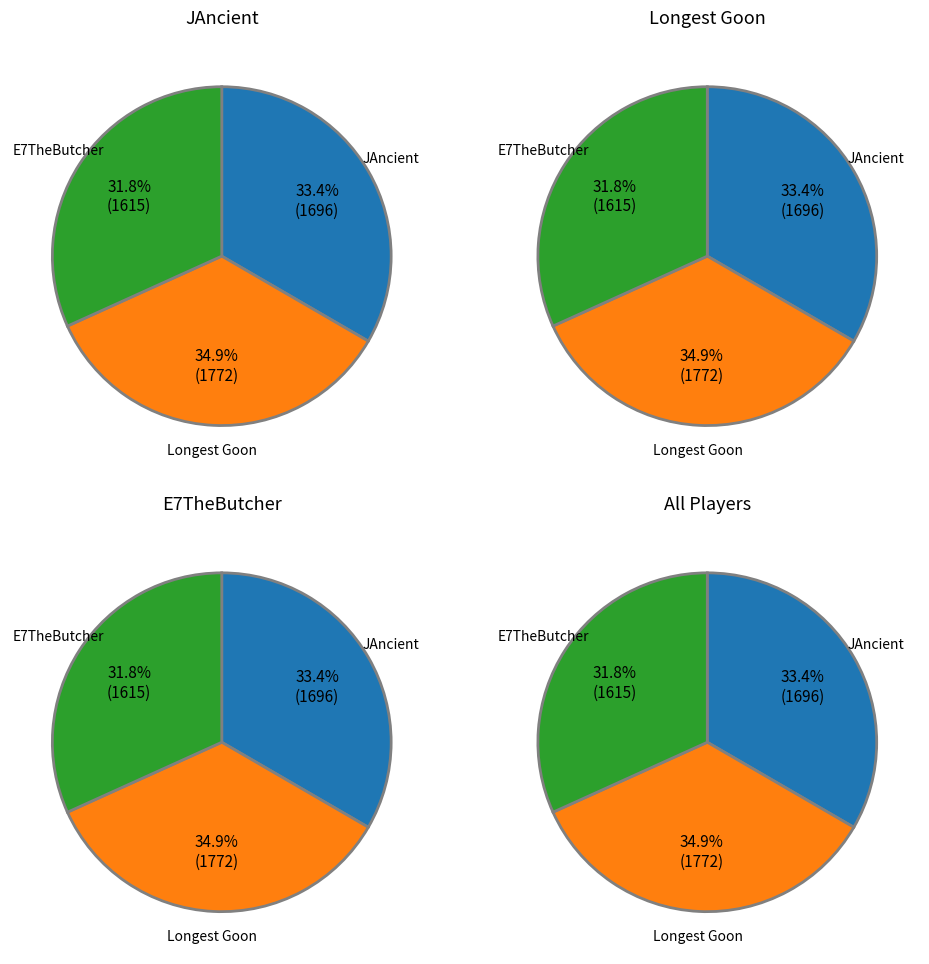

To the nearest percent, what portion does E7TheButcher represent?

32%